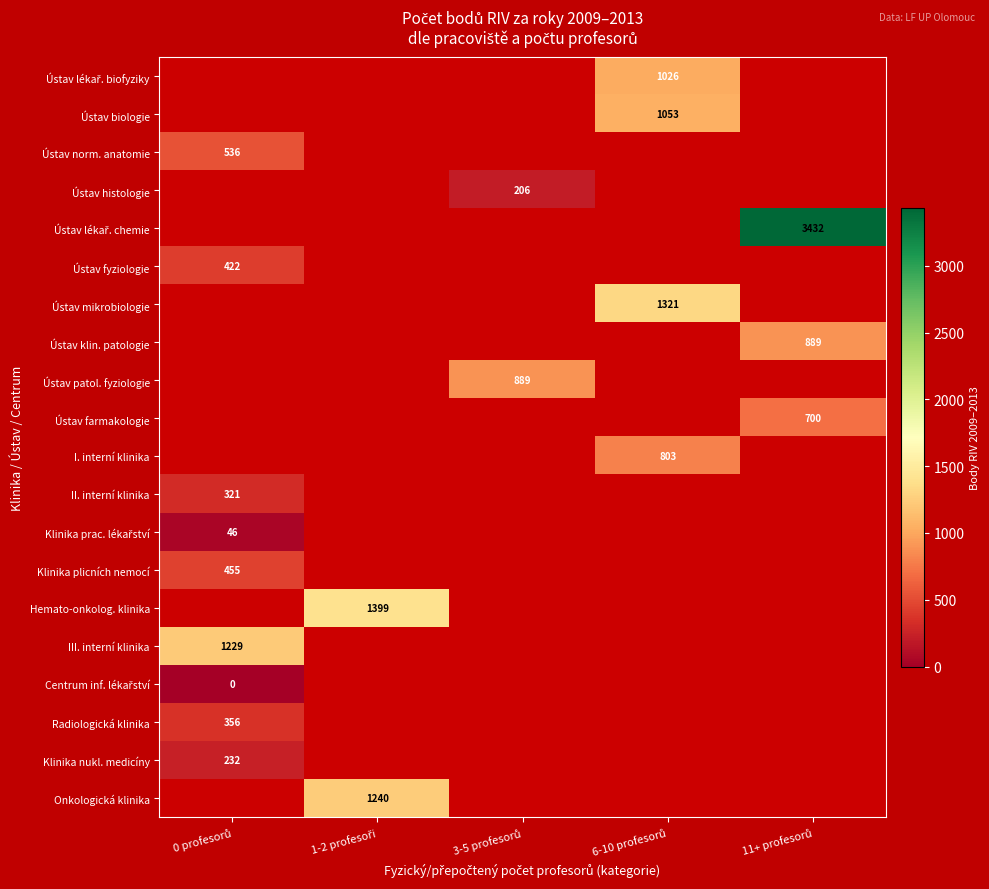

Which category has the lowest value across all series?

0 profesorů